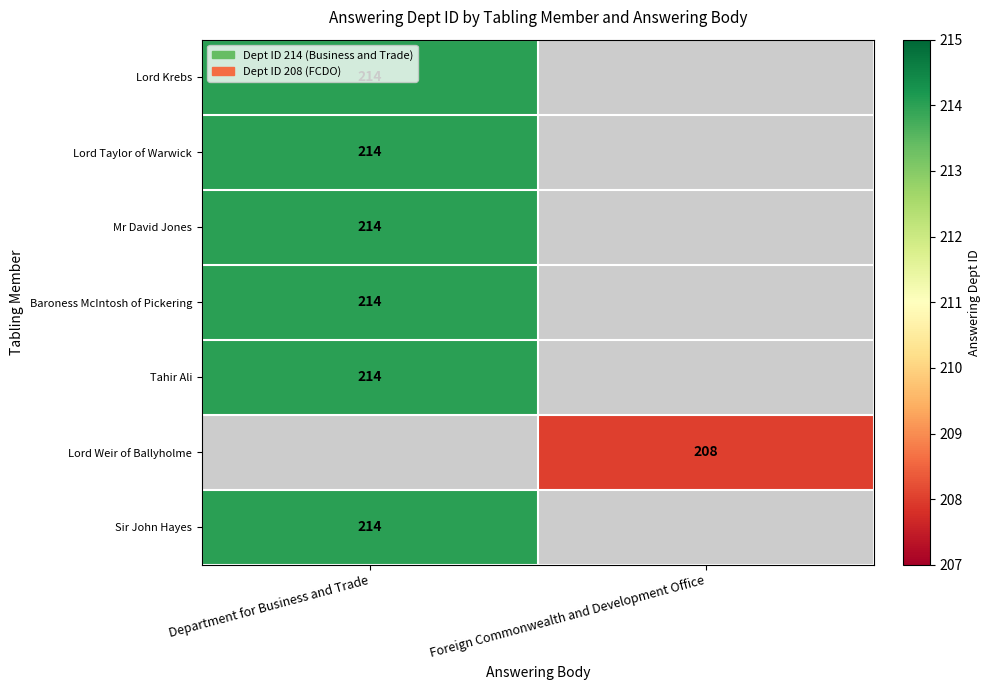

True or false: Tahir Ali has a value of 214 at Department for Business and Trade.

True